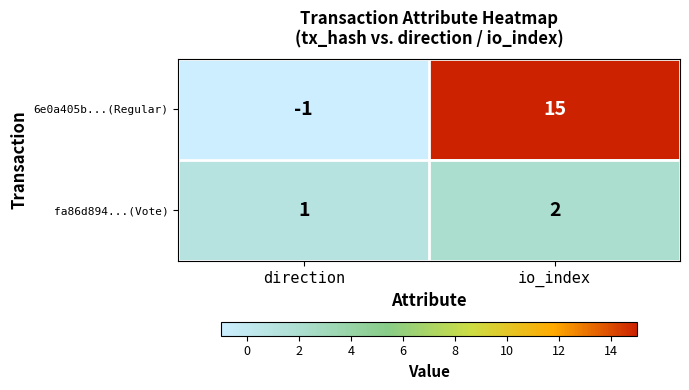

True or false: 6e0a405b...(Regular) has a value of -1 at direction.

True